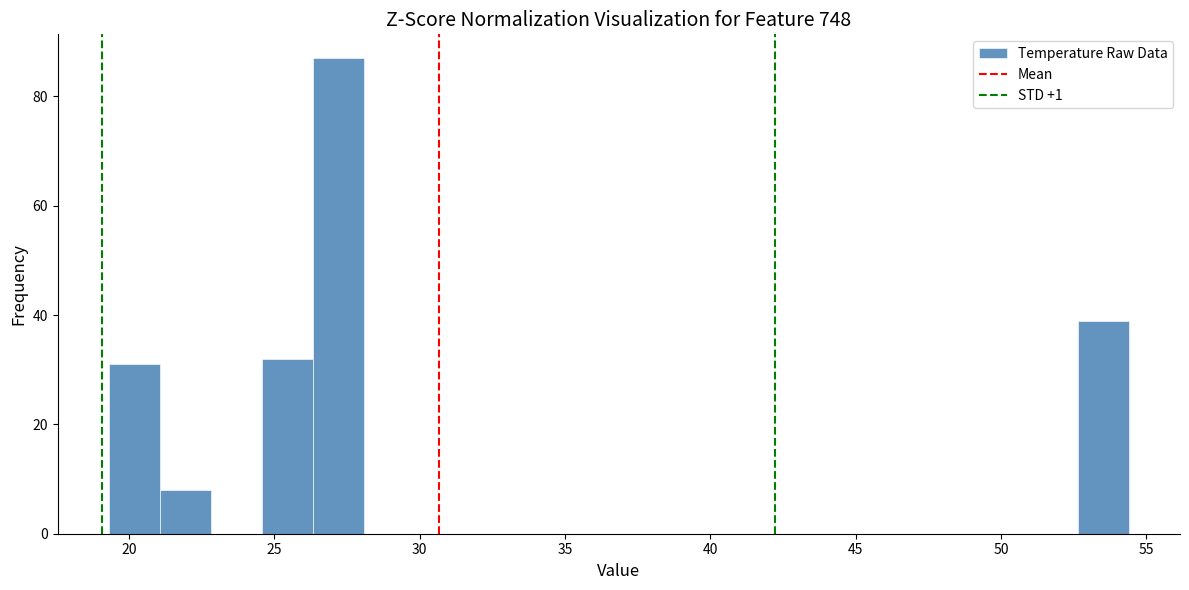

Read against the x-axis, roughly where is the centre of the tallest bar?

27.0